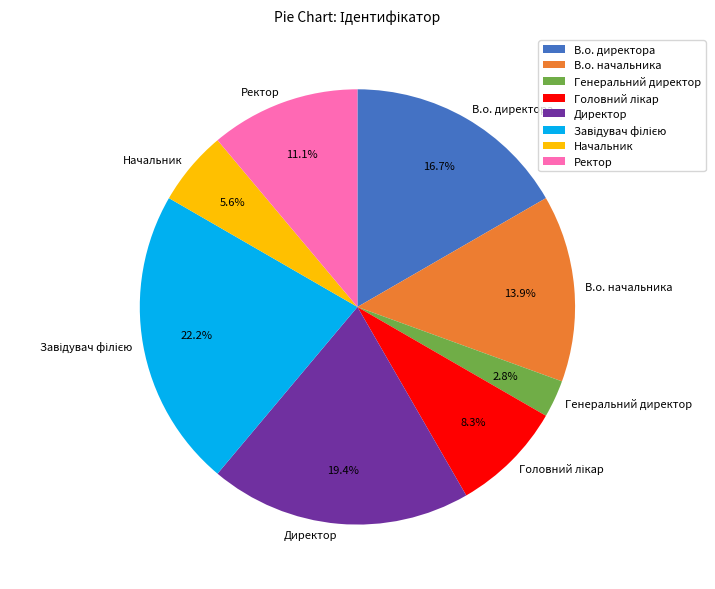

To the nearest percent, what is the average slice percentage?

12%